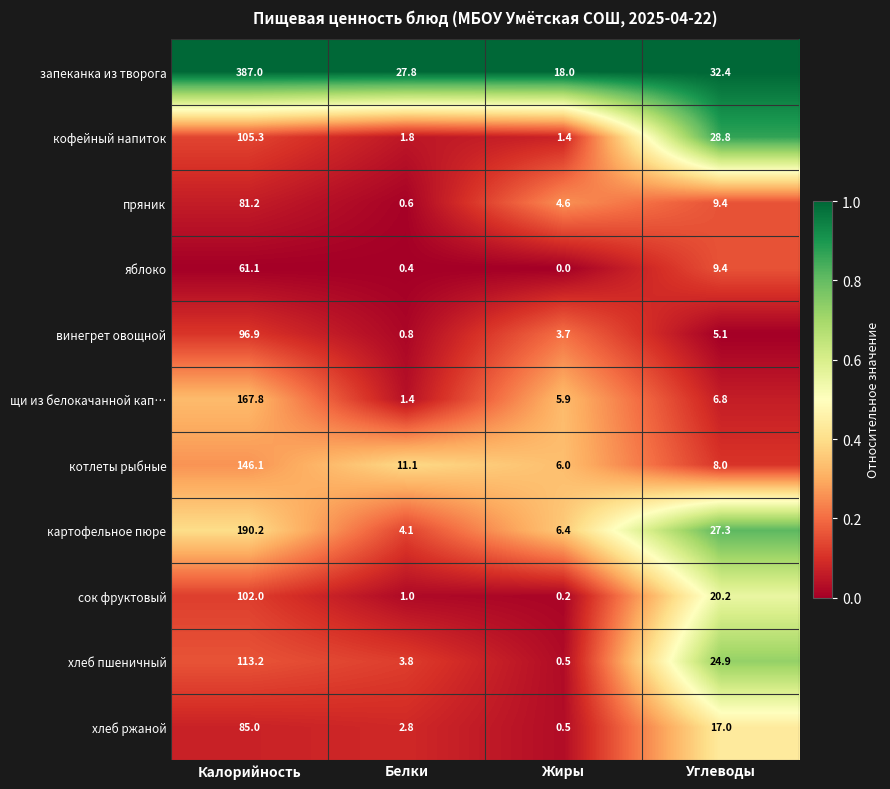

What is the difference between the сок фруктовый values at Калорийность and Жиры?

101.8